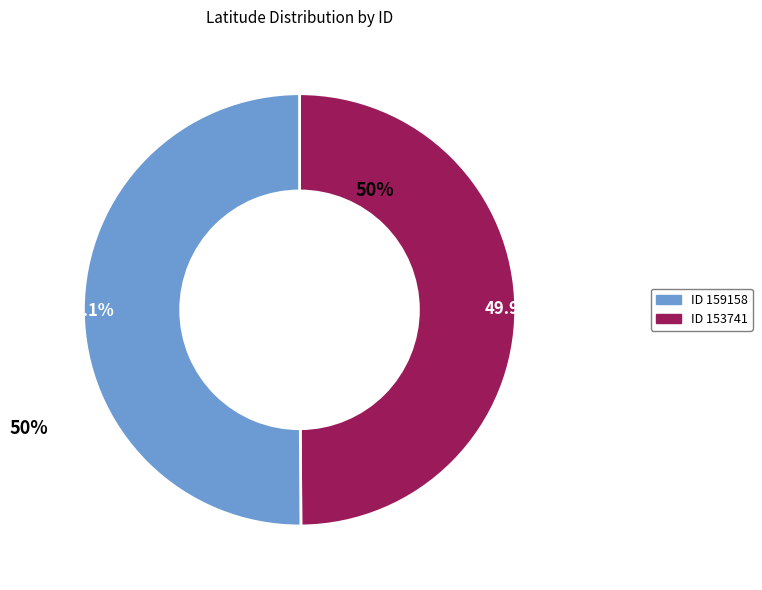

What is the majority slice?

159158